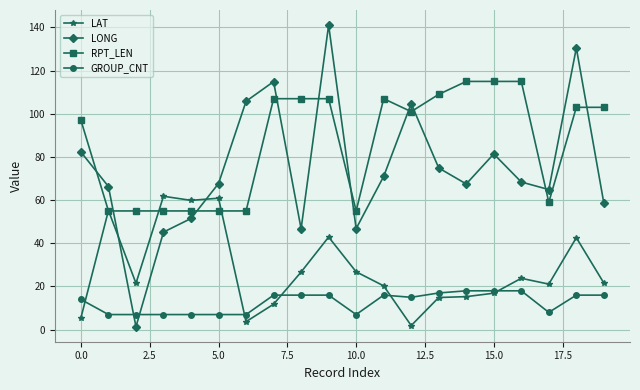

Which series has the largest total across all categories?

RPT_LEN